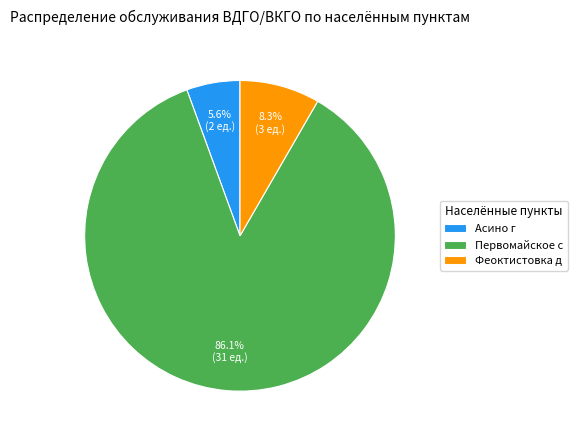

Does any single category account for the majority?

Yes